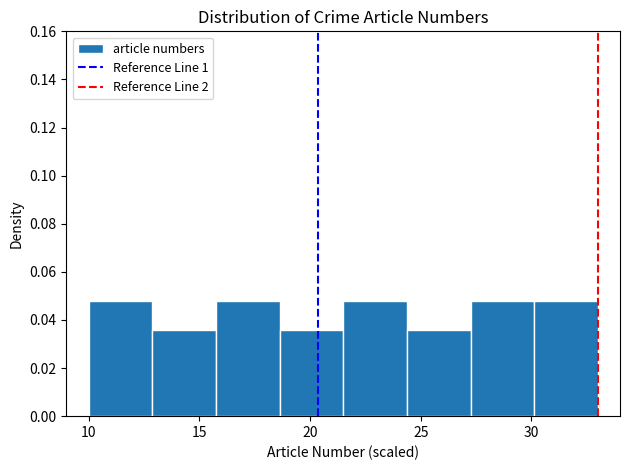

How tall is the bar that spans 30.0 to 33.0 on the x-axis? Neither the bar edges nor the heights are printed on the chart, so give them approximately, as read against the axes.

0.048